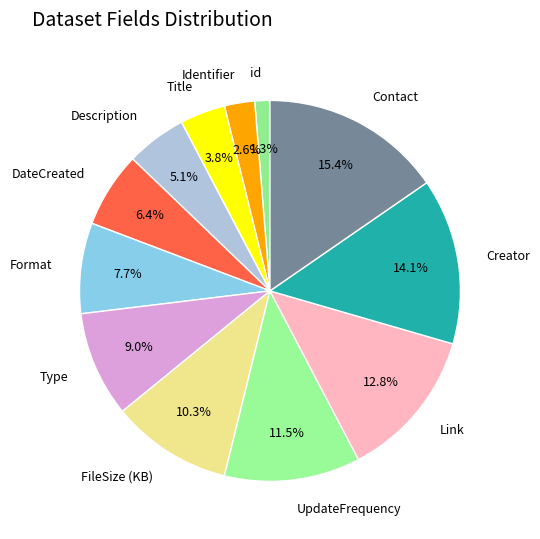

To the nearest percent, what portion does FileSize (KB) represent?

10%